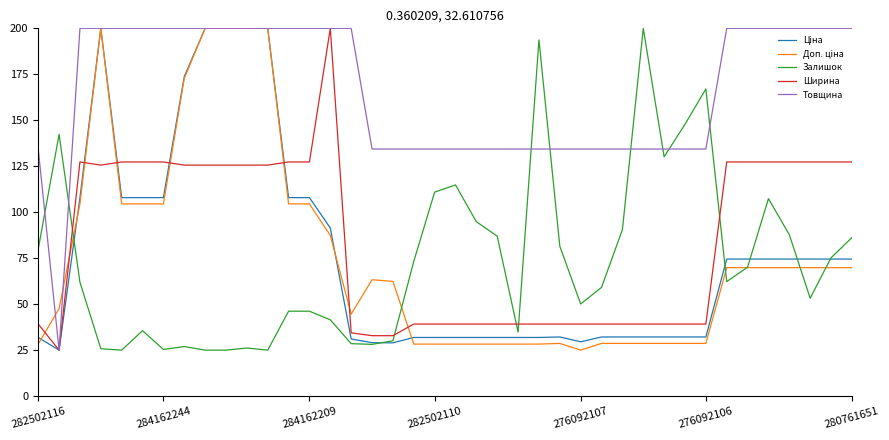

Which series has the largest total across all categories?

Товщина